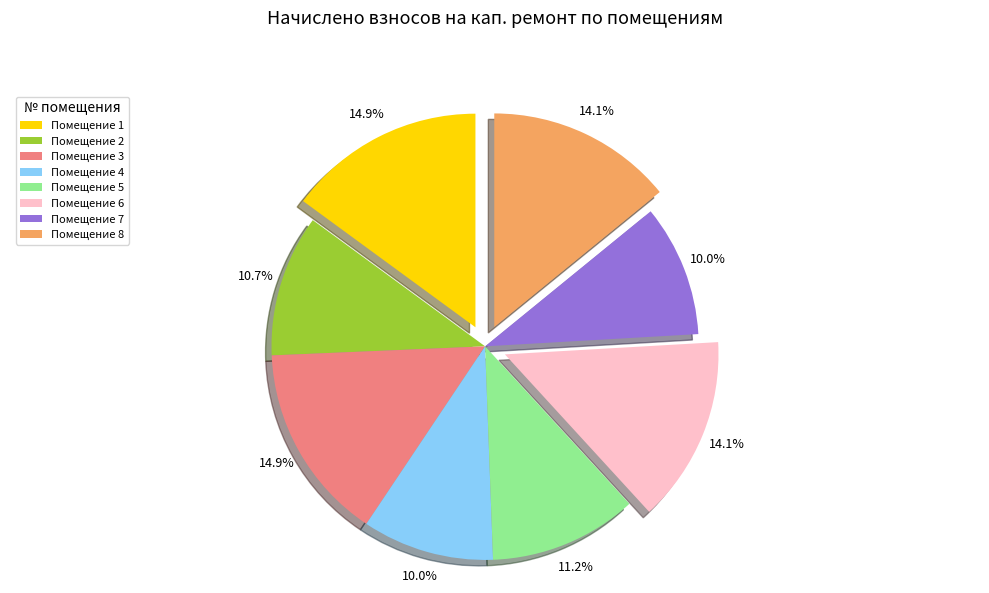

What is the ratio of the value at Помещение 3 to the value at Помещение 8?

1.1